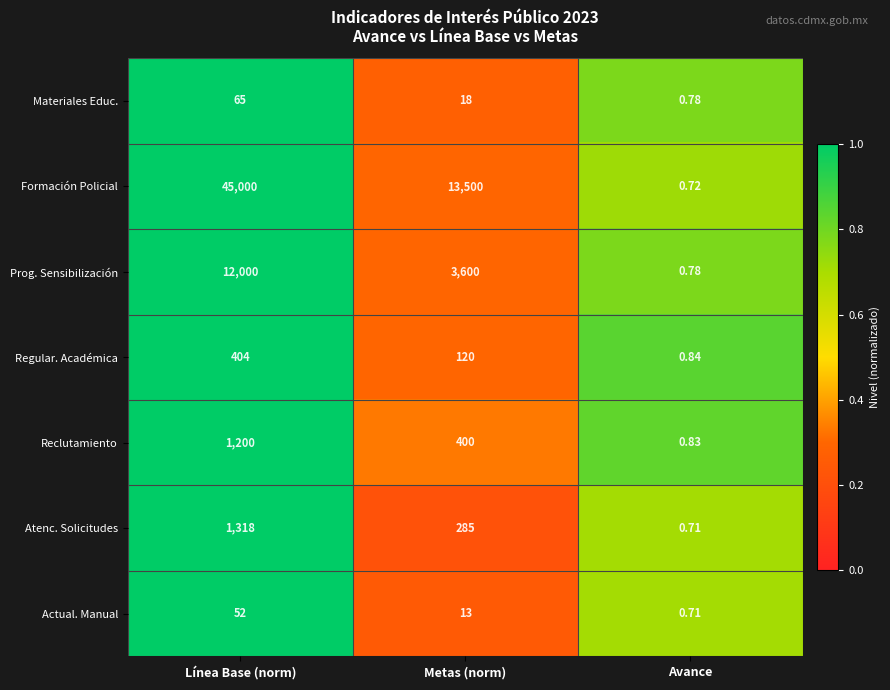

At which label does Regular. Académica reach its minimum?

Avance